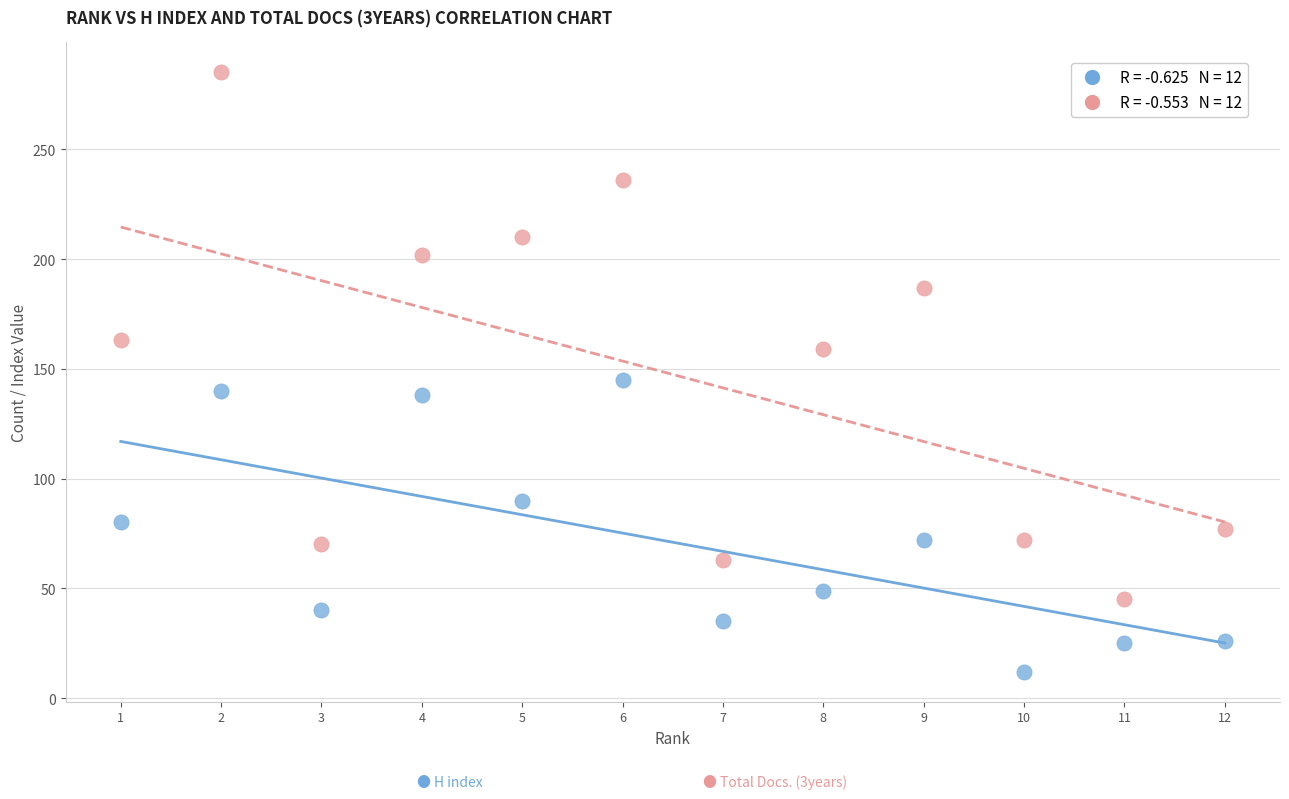

Across all data points, what is the range of X values (max minus min)?

11